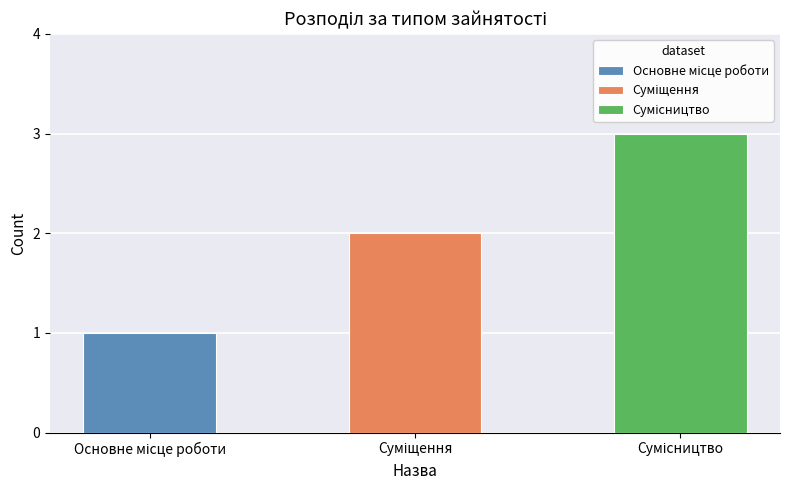

What is the sum of the values at Суміщення and Основне місце роботи?

3